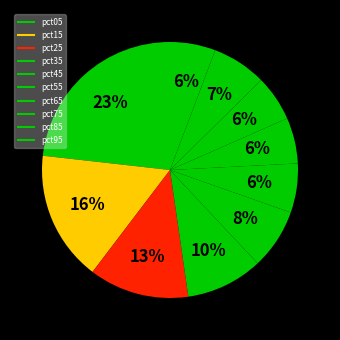

Does pct15 represent more than half of the total?

No